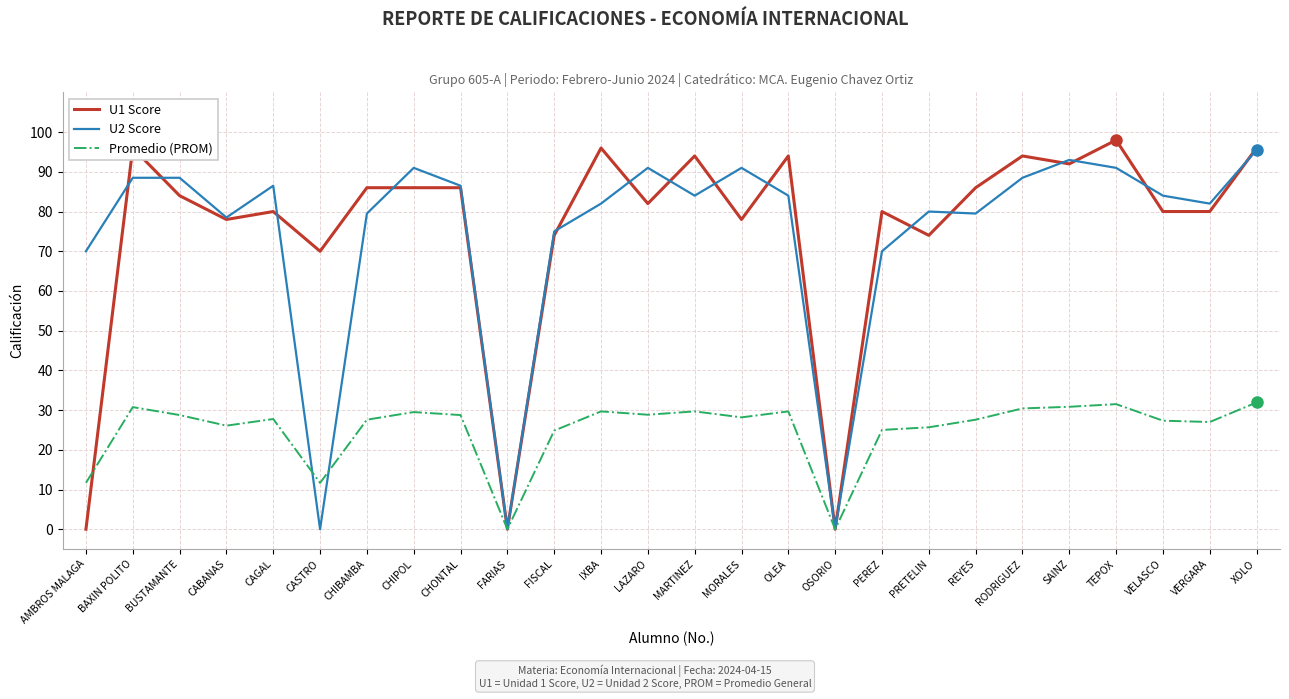

What is the approximate value of U1 Score at OLEA?

94.0